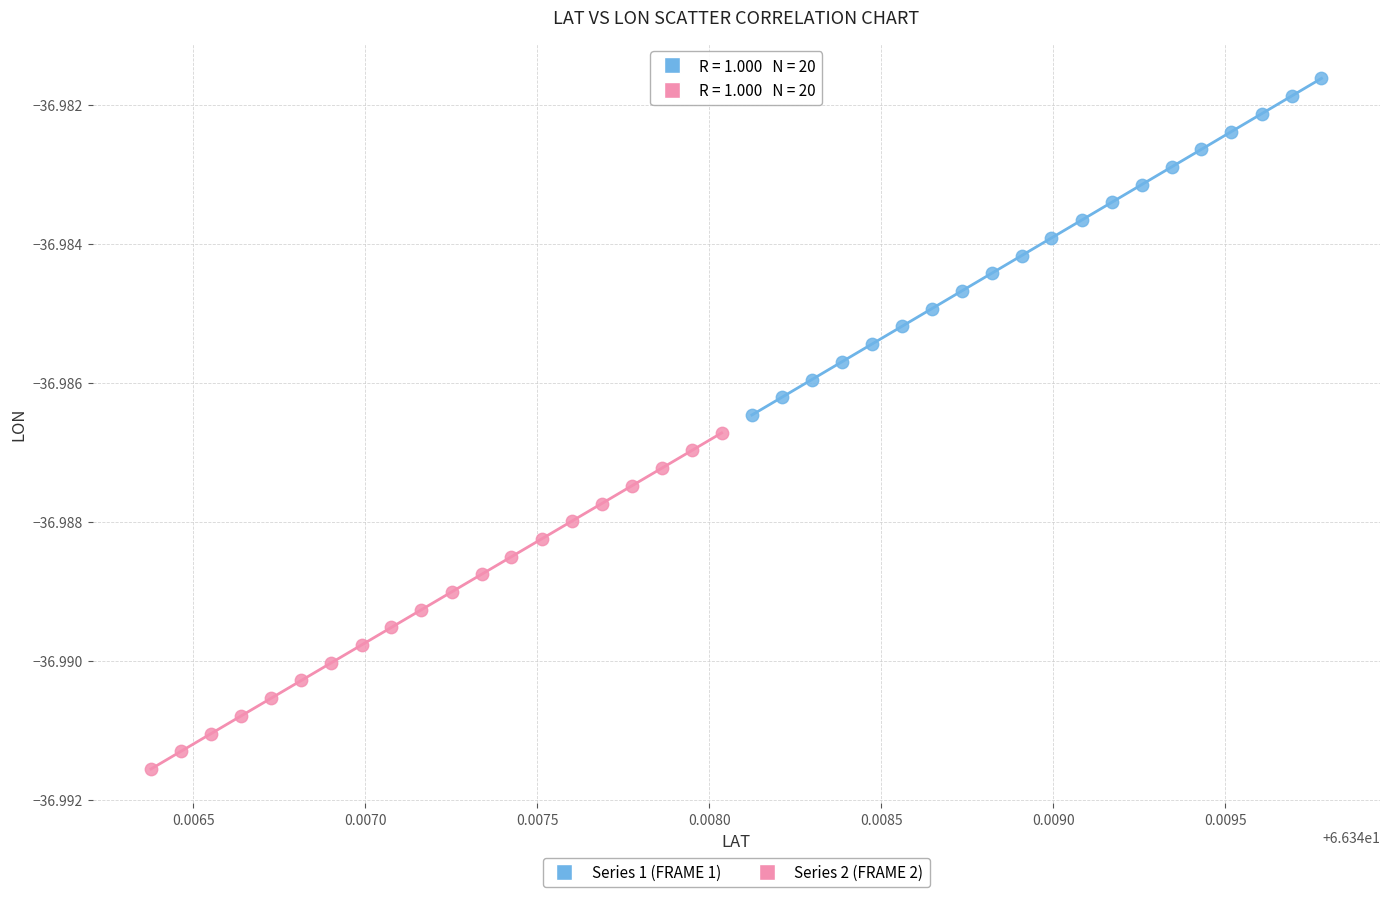

Which series has the largest Y range (max minus min)?

Series 1 (FRAME 1)